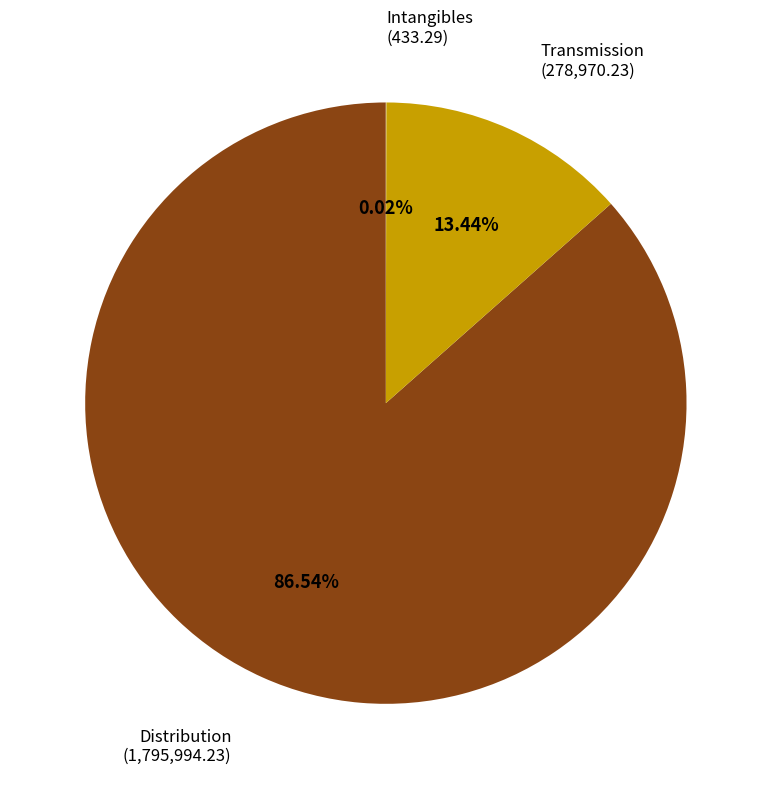

Which slice is the largest?

Distribution